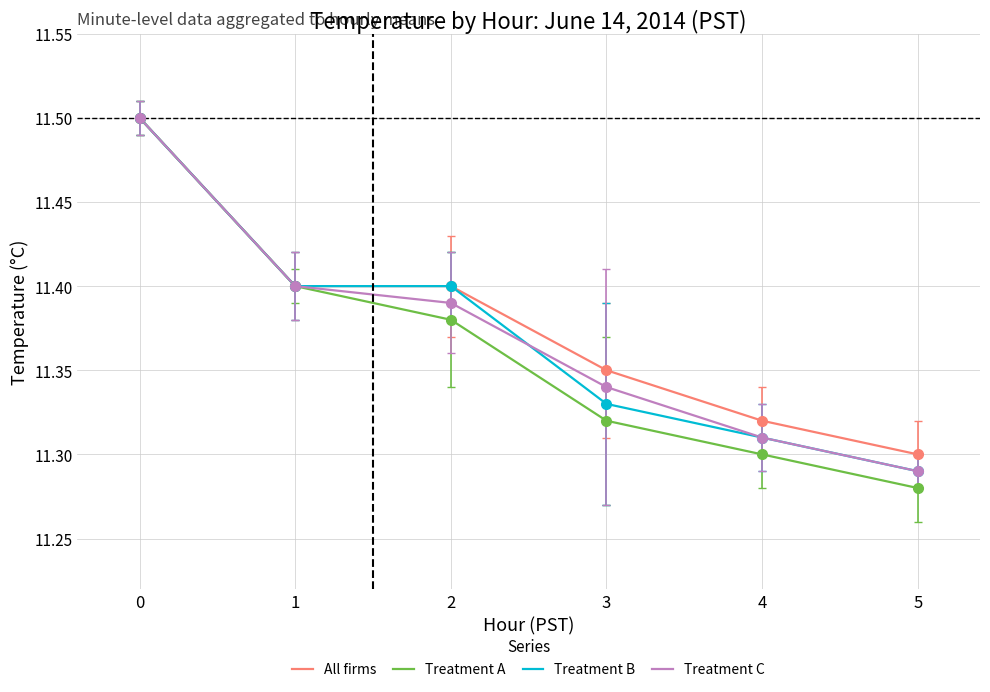

Is the value of Treatment A at 2 greater than the value of Treatment C at 2?

No